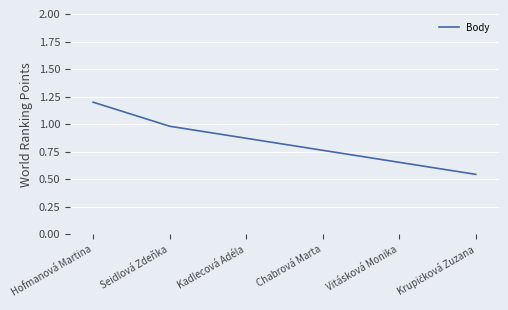

What is the difference between the values at Seidlová Zdeňka and Vitásková Monika?

0.3